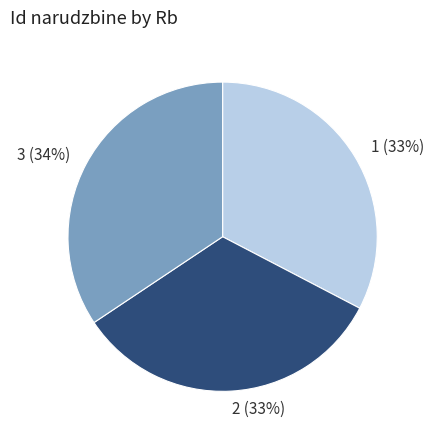

Does any single category account for the majority?

No